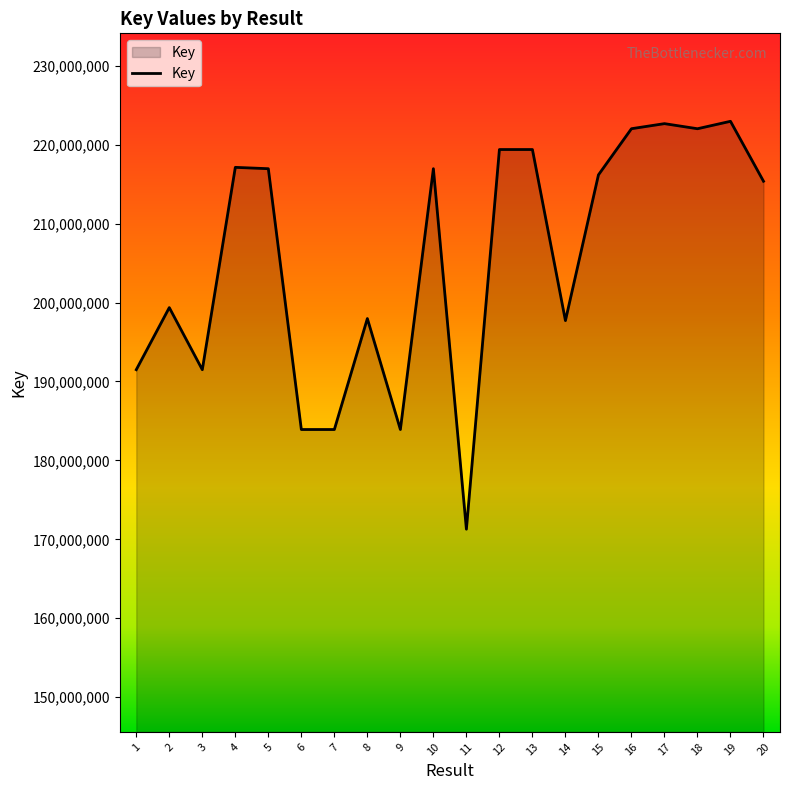

Which has a higher value, 17 or 5?

17